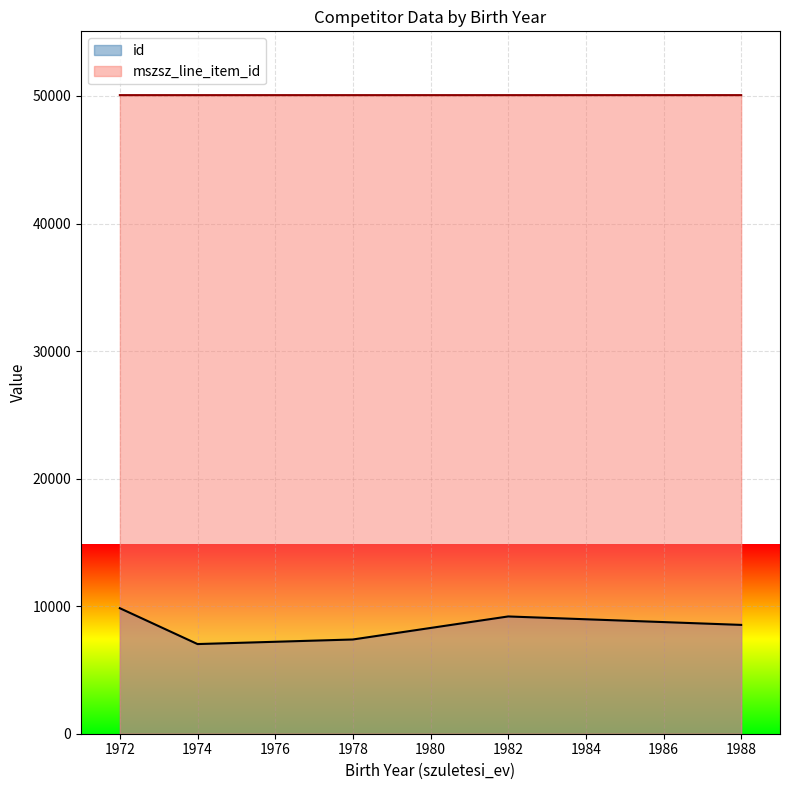

Does the chart display data point markers on the line(s)?

No